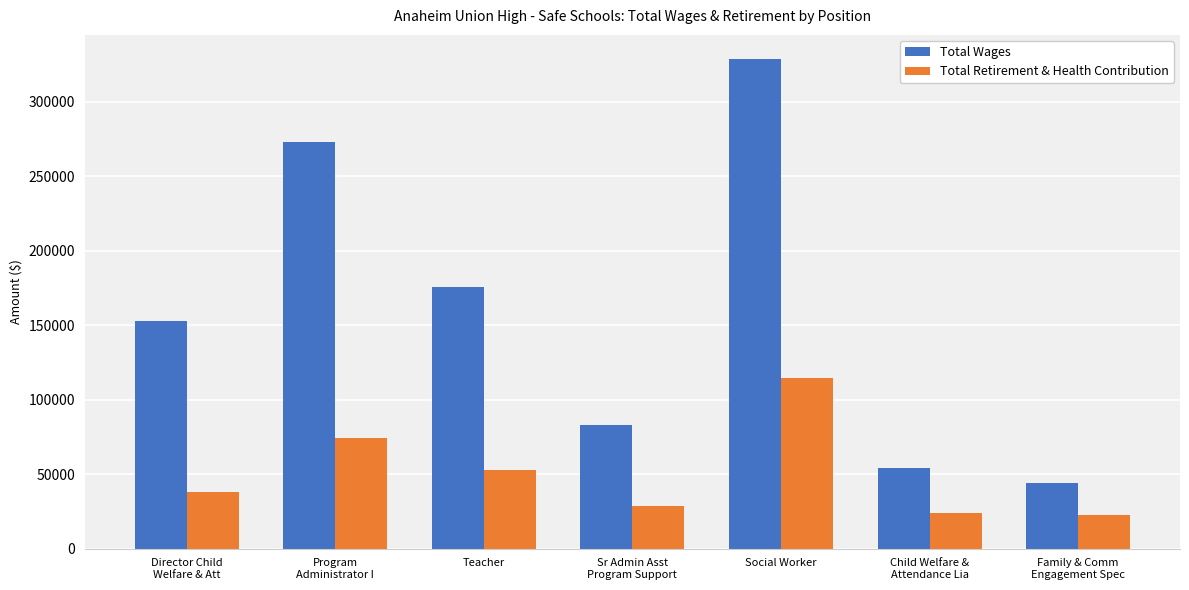

Rank the series by their average value, from lowest to highest.

Total Retirement & Health Contribution, Total Wages